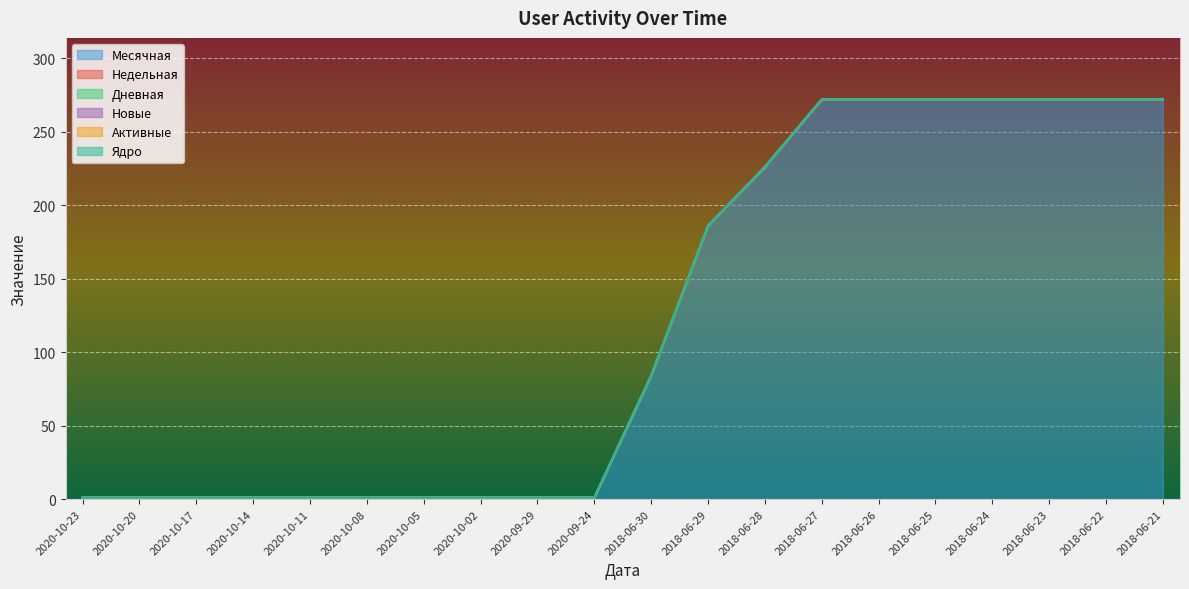

What position from the right is 2020-10-14?

17